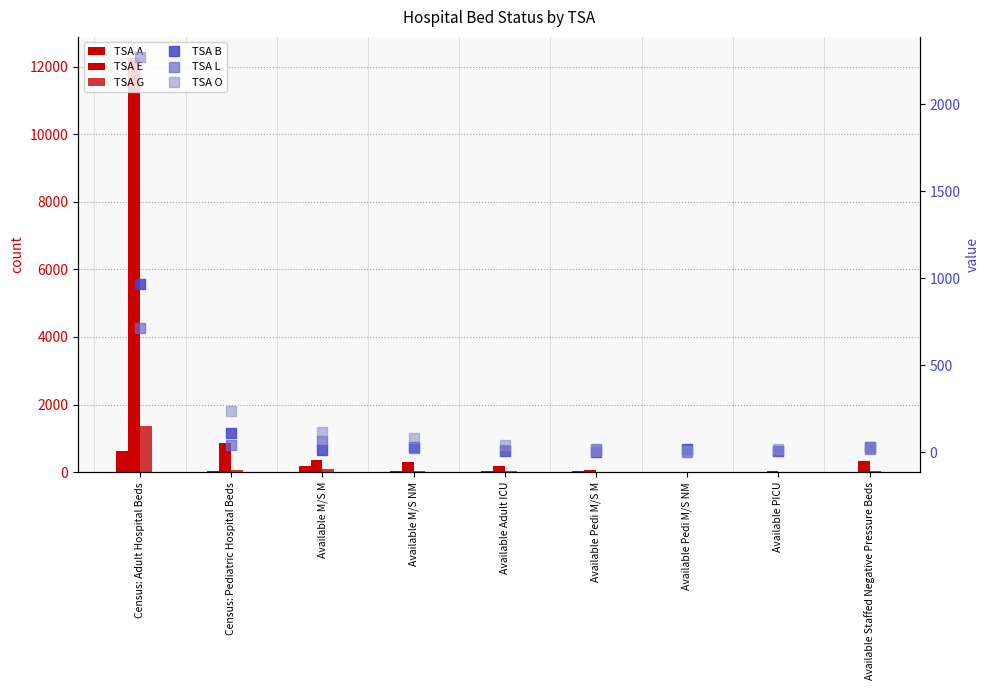

How many data points in TSA B are less than 21?

4